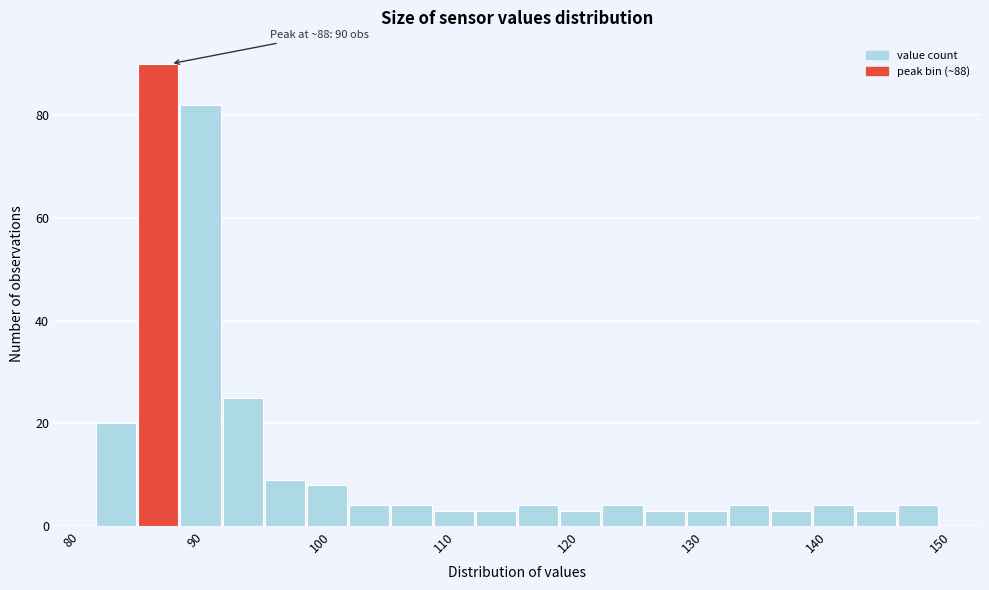

Around what value on the x-axis is the tallest bar? Give the approximate position of its centre, as read against the axis.

87